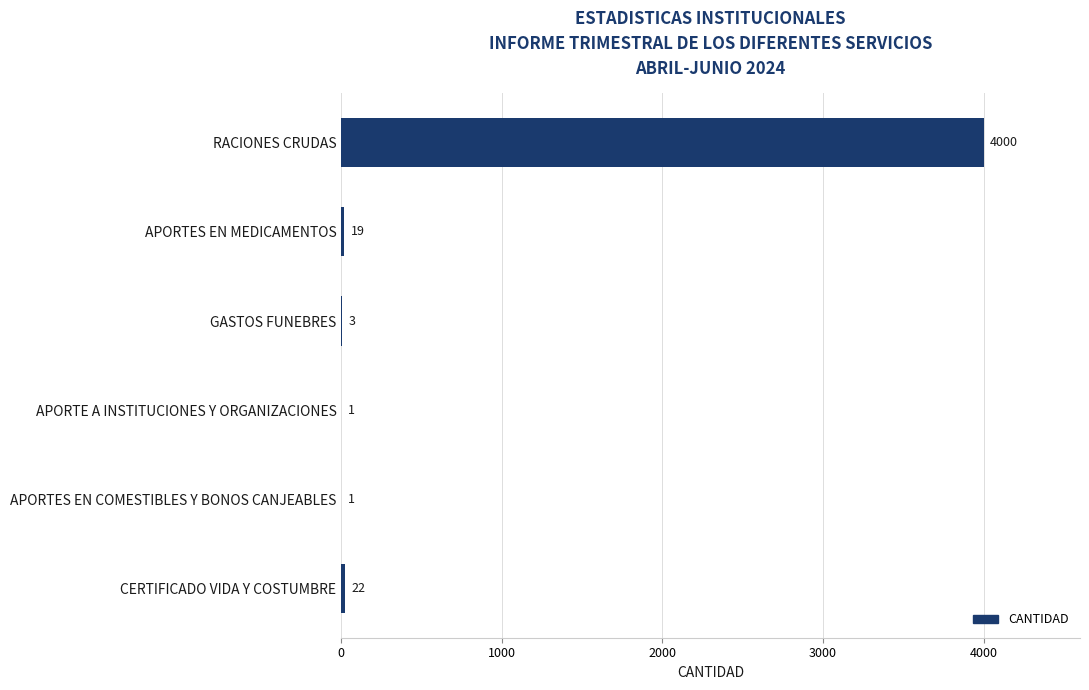

How many categories are shown in the chart?

6